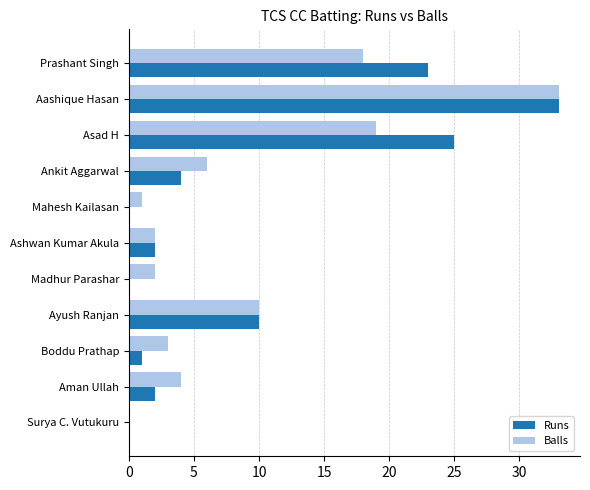

What is the maximum value shown in the chart?

33